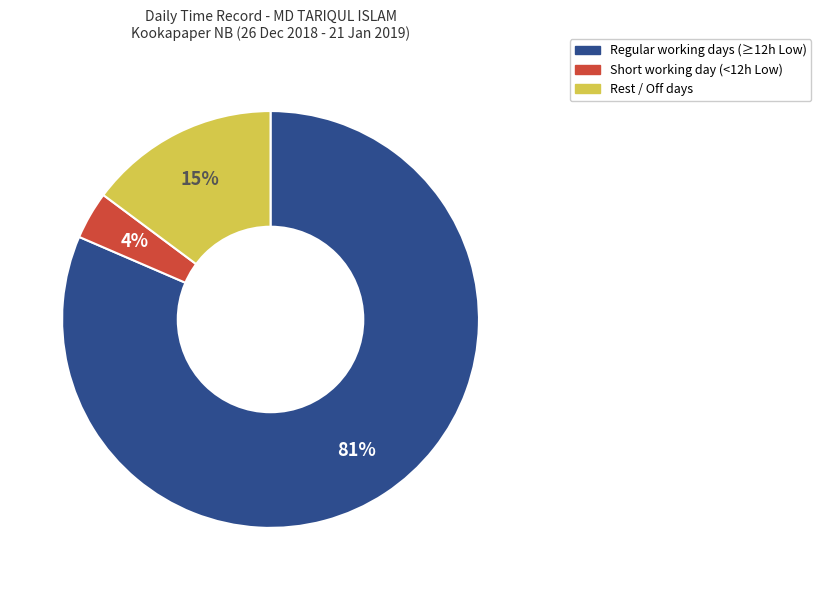

Is there a majority slice in this chart?

Yes